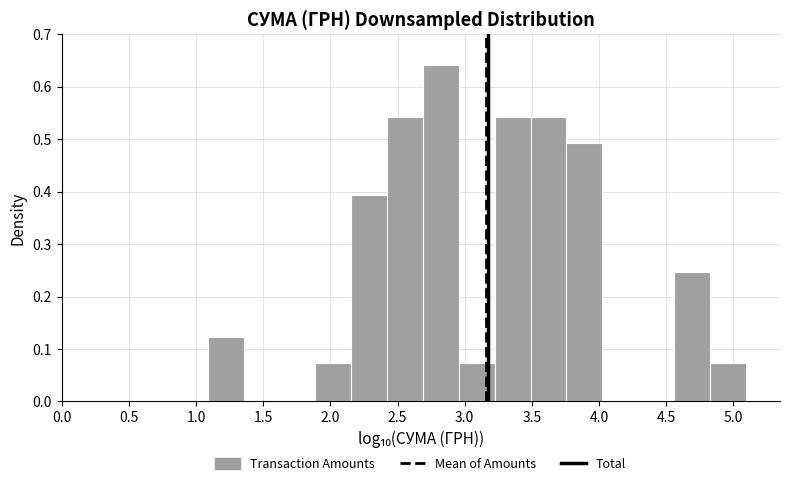

Which range on the x-axis has the tallest bar?

2.70 to 2.95